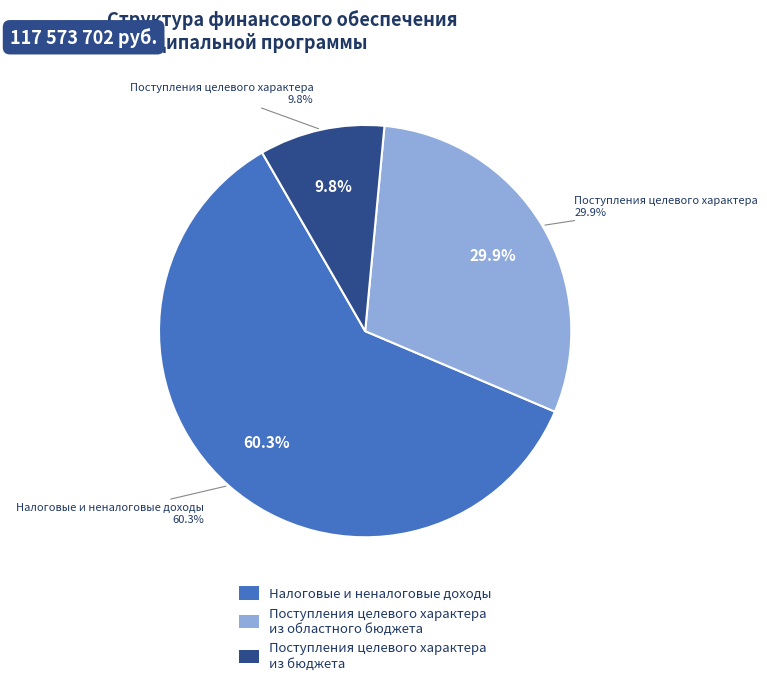

Which category accounts for the majority?

1. Налоговых и неналоговых доходов